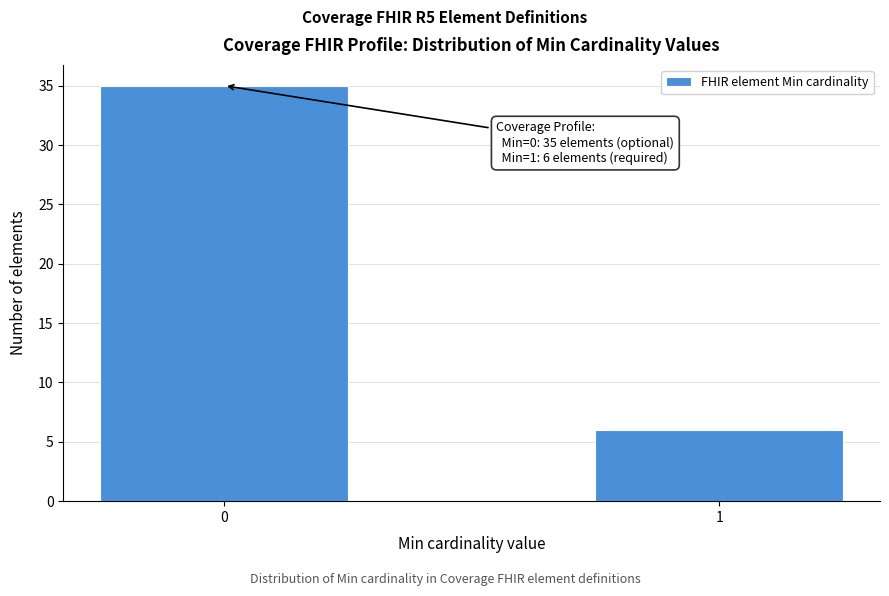

Reading right to left, list all the values displayed in this chart.

1=6	0=35